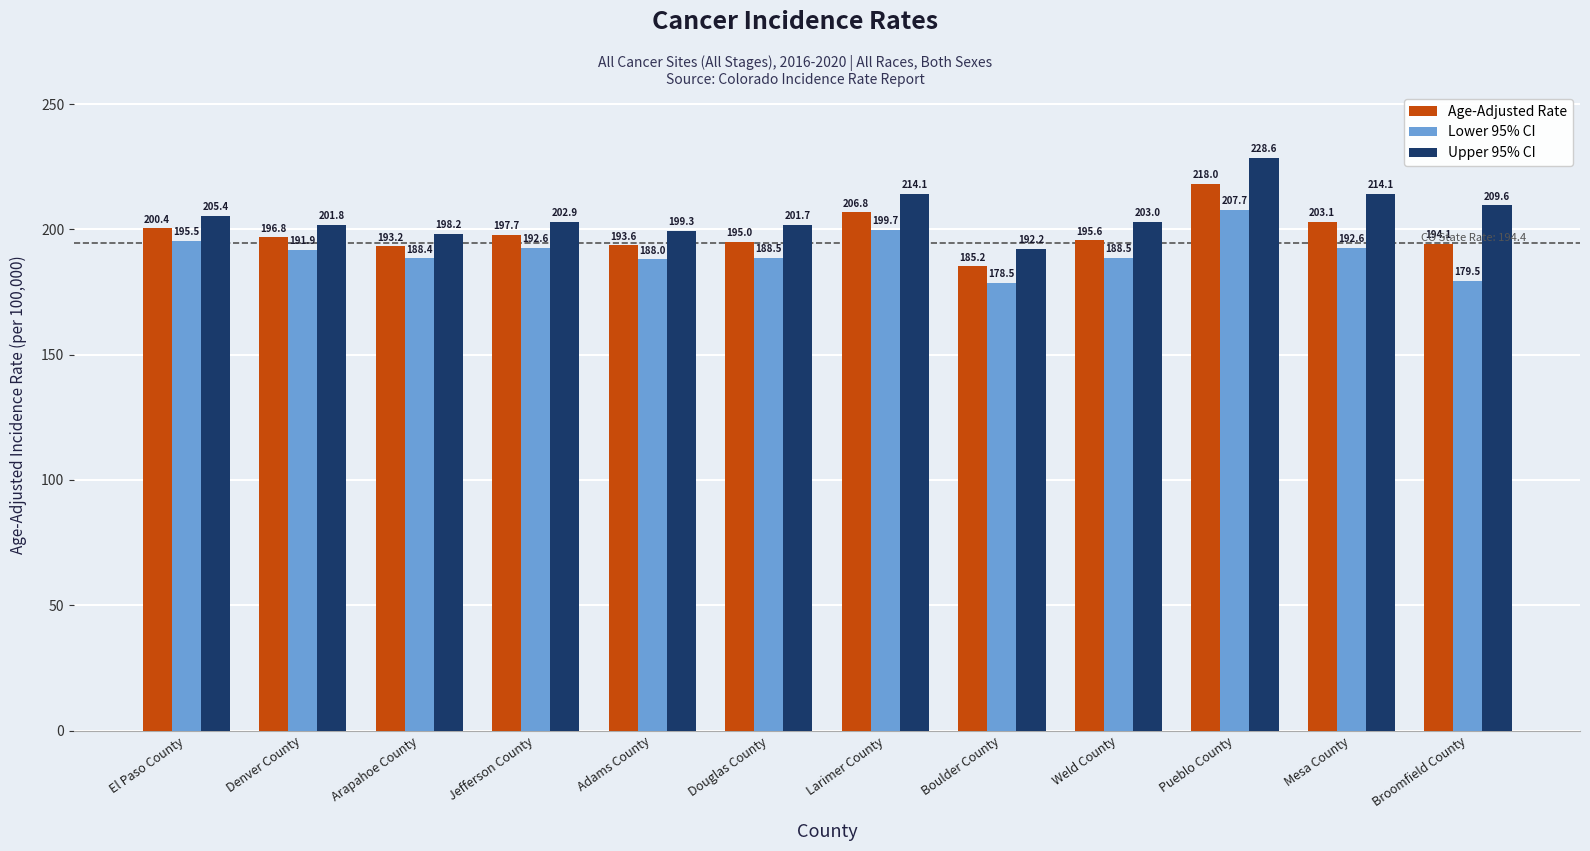

What is the highest value of the Upper 95% CI series?

228.6